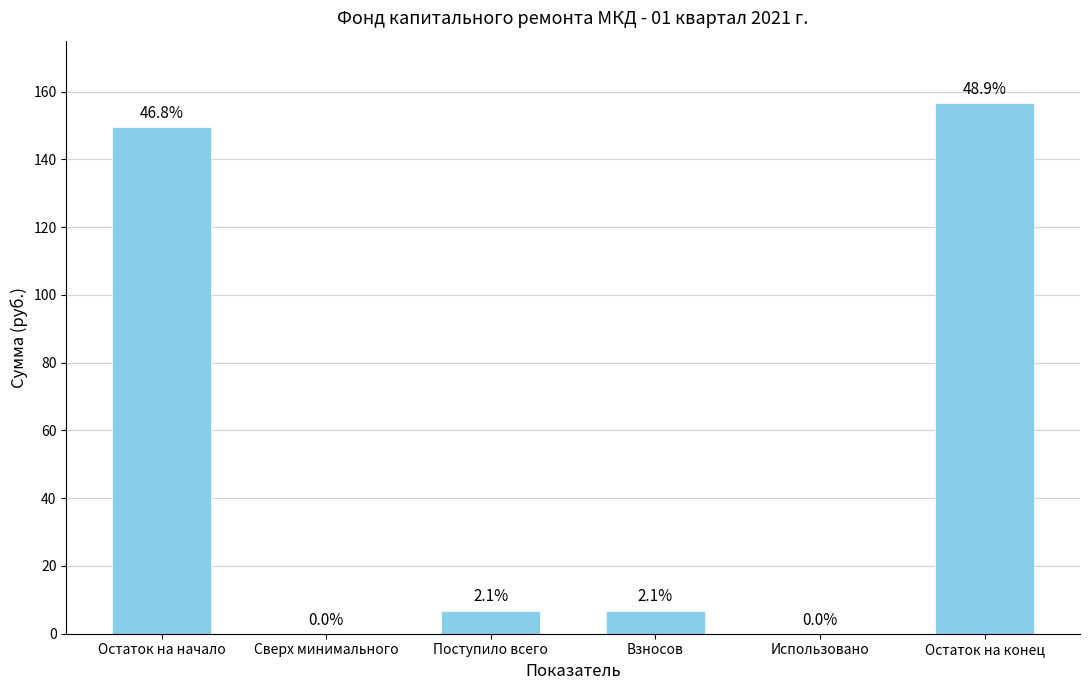

Reading left to right, extract all data points from this chart.

Остаток на начало=149.6	Сверх минимального=0.0	Поступило всего=6.8	Взносов=6.8	Использовано=0.0	Остаток на конец=156.5